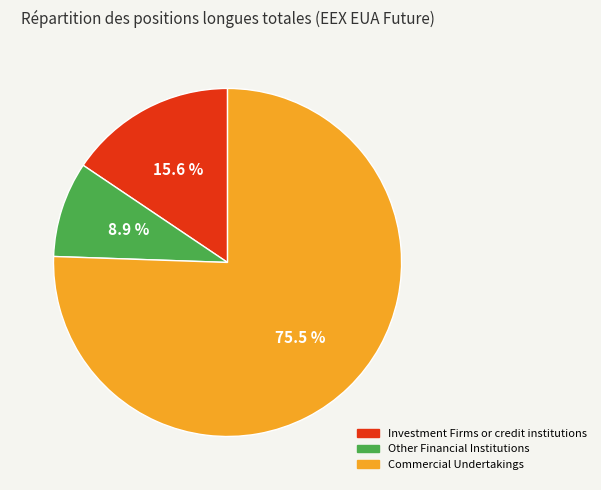

Is Commercial Undertakings the majority of the pie?

Yes